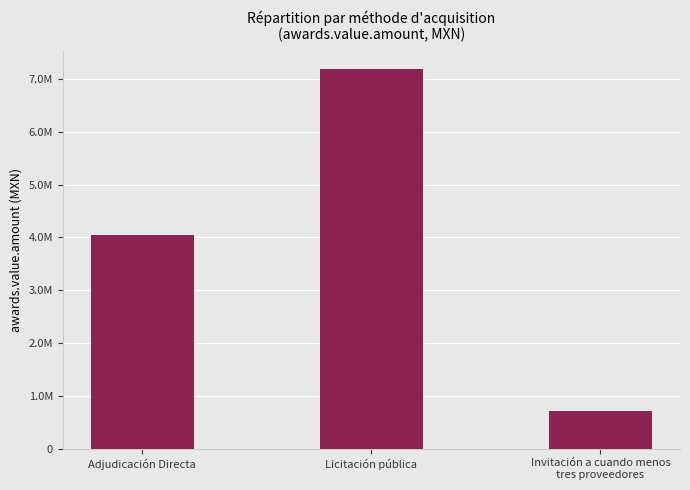

Are the bars horizontal?

No